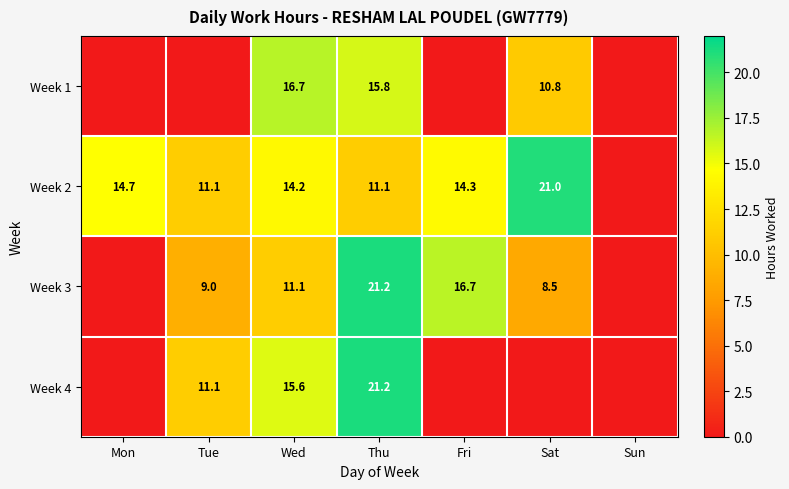

What is the total value across all series at Thu?

69.3